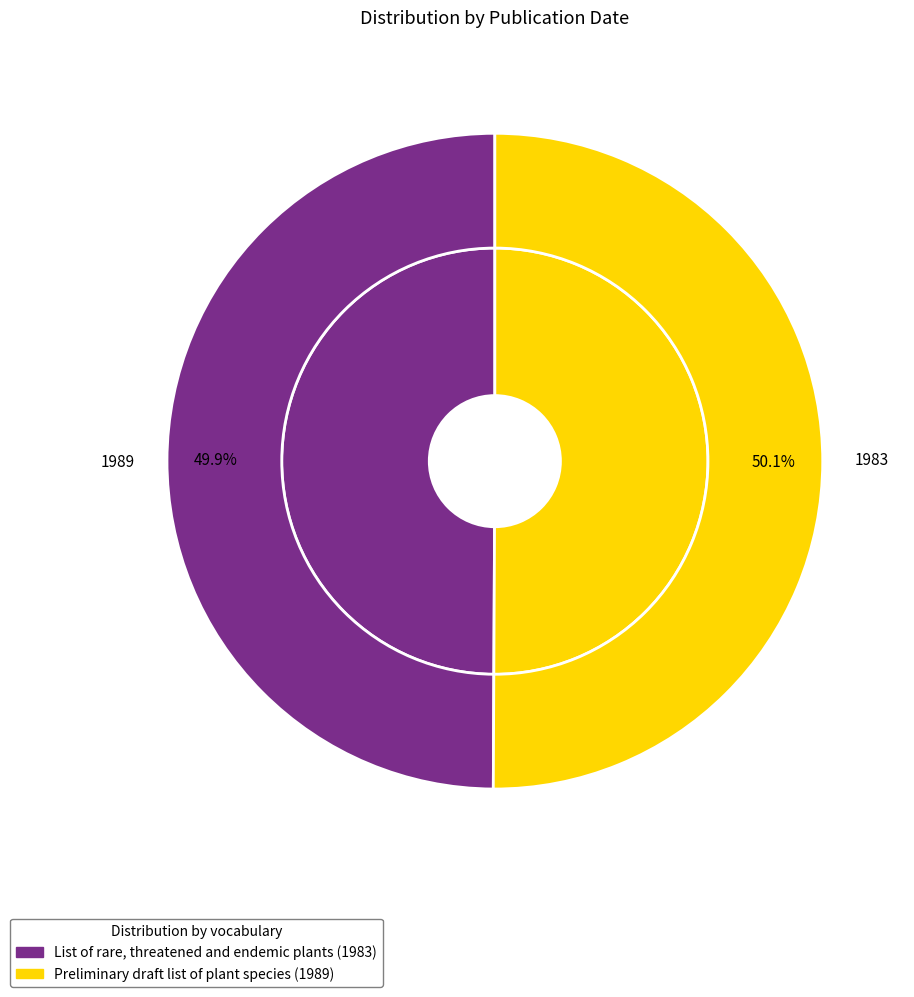

Approximately how many times larger is the value at Preliminary draft list of plant species (1989) compared to List of rare, threatened and endemic plants (1983)?

1.0